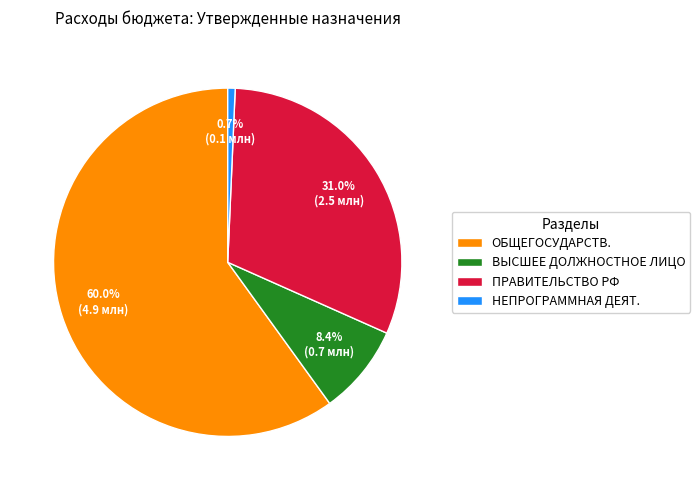

Is there a majority slice in this chart?

Yes